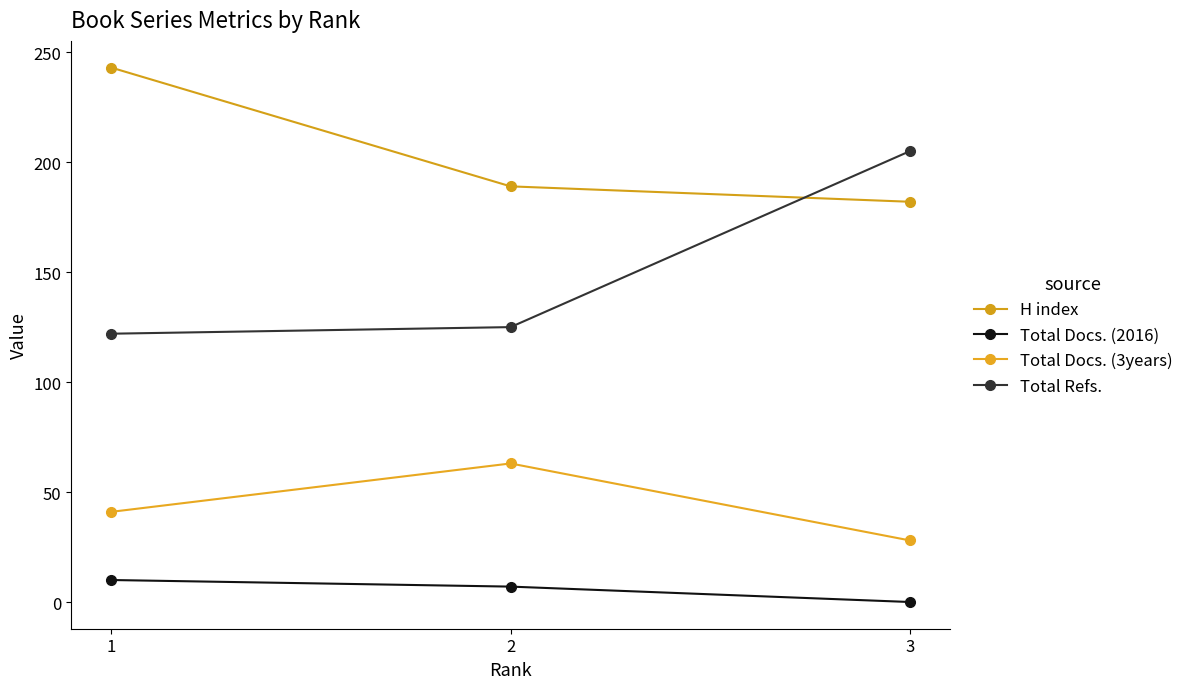

What value does the H index series have at 3, to the nearest 10?

180